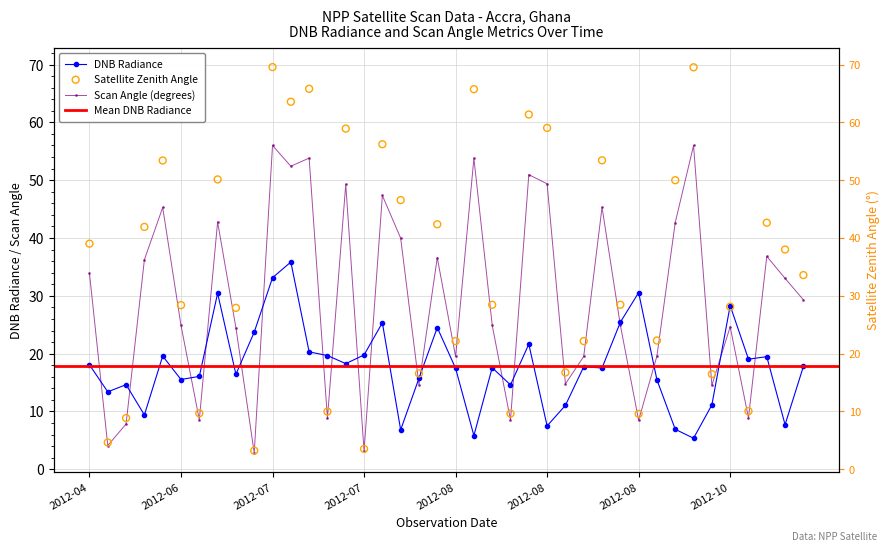

At how many categories does at least one series exceed 46?

14